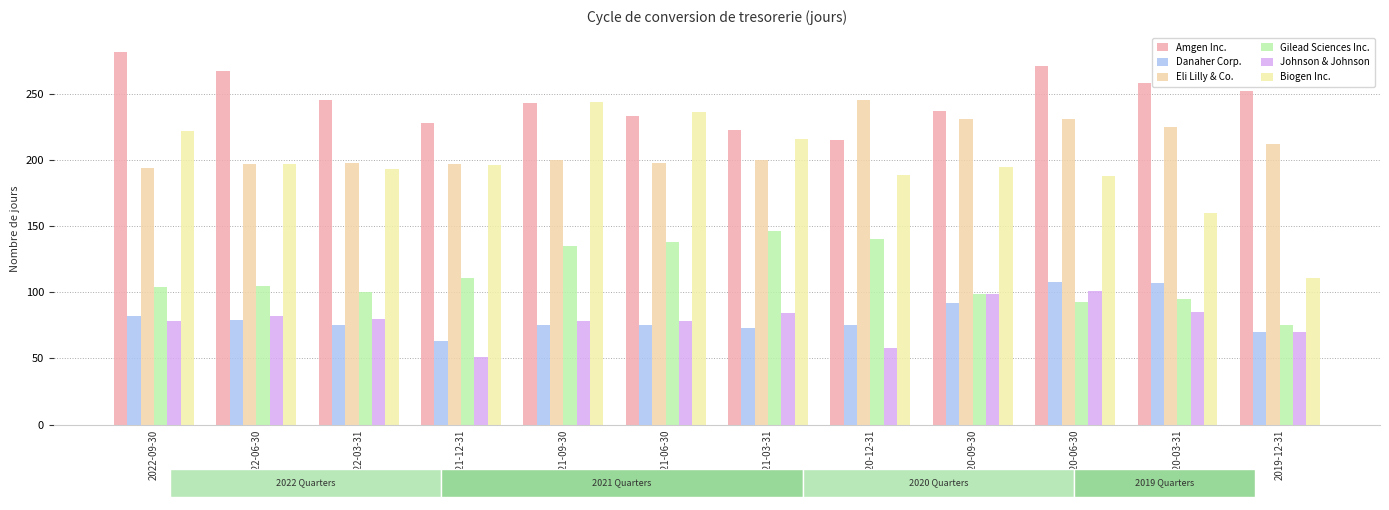

Where does the Danaher Corp. series first go above 75?

2022-09-30